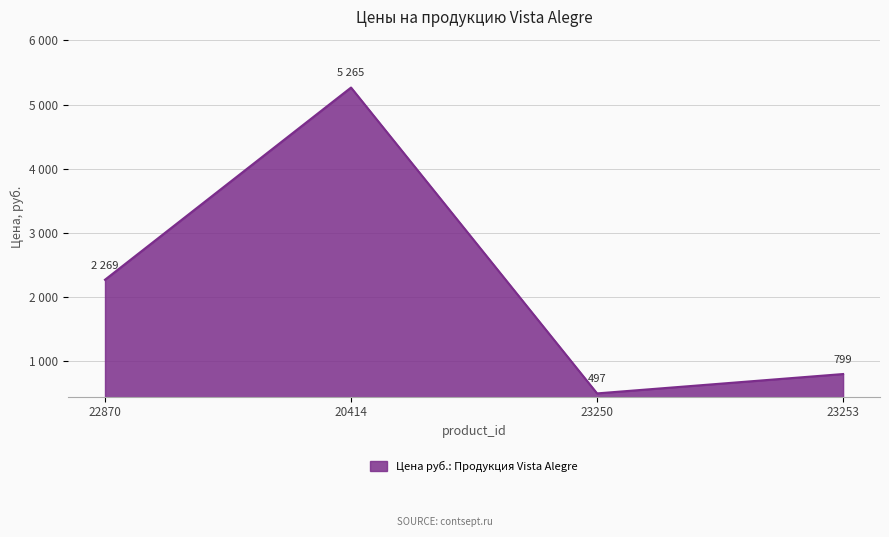

Does the chart display data point markers on the line(s)?

No